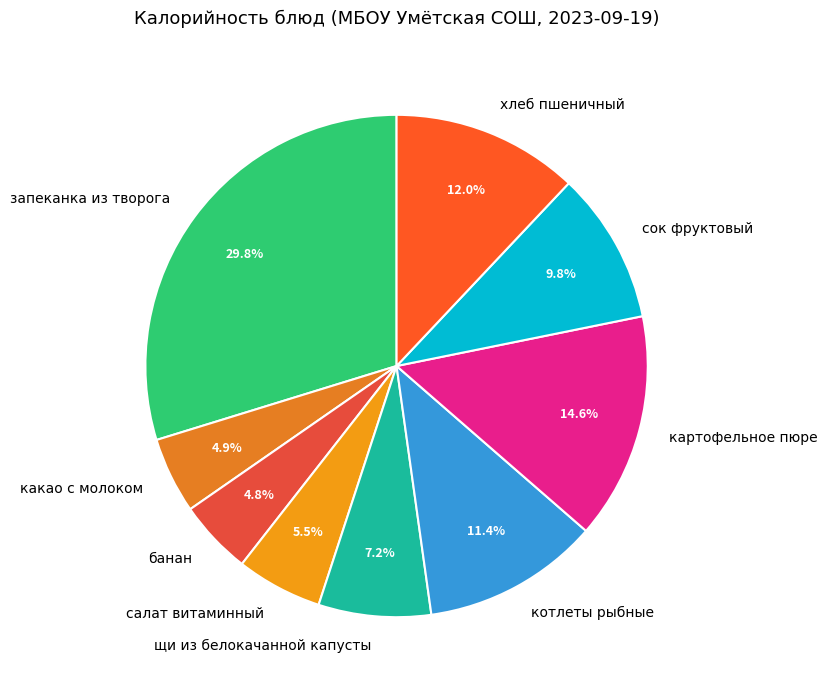

What is the largest slice in the pie chart?

запеканка из творога